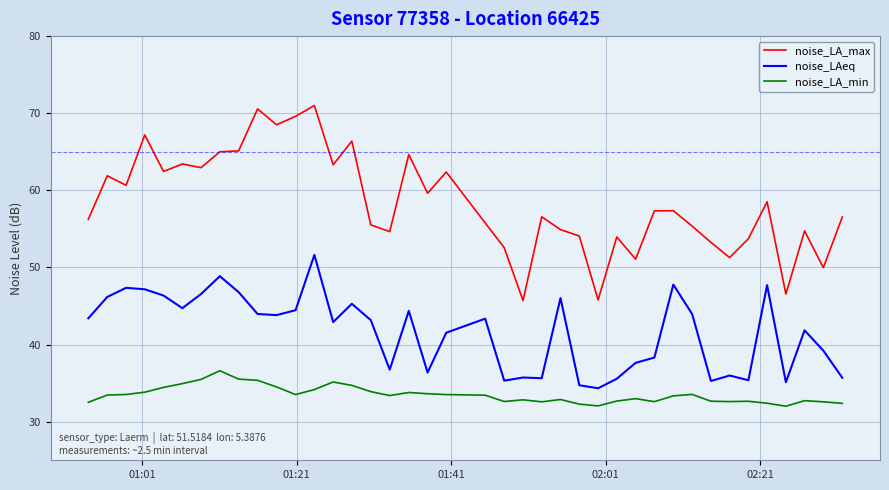

Which series has the widest spread of values?

noise_LA_max